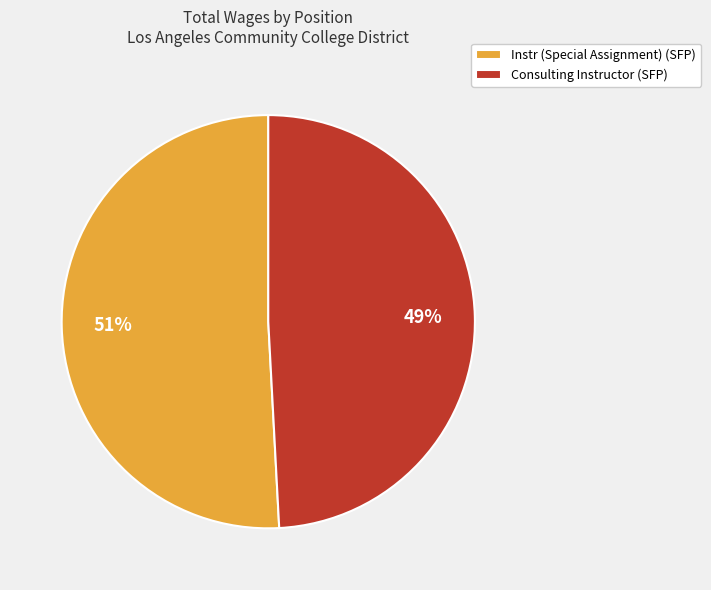

To the nearest percent, what percentage of the pie is Instr (Special Assignment) (SFP)?

51%